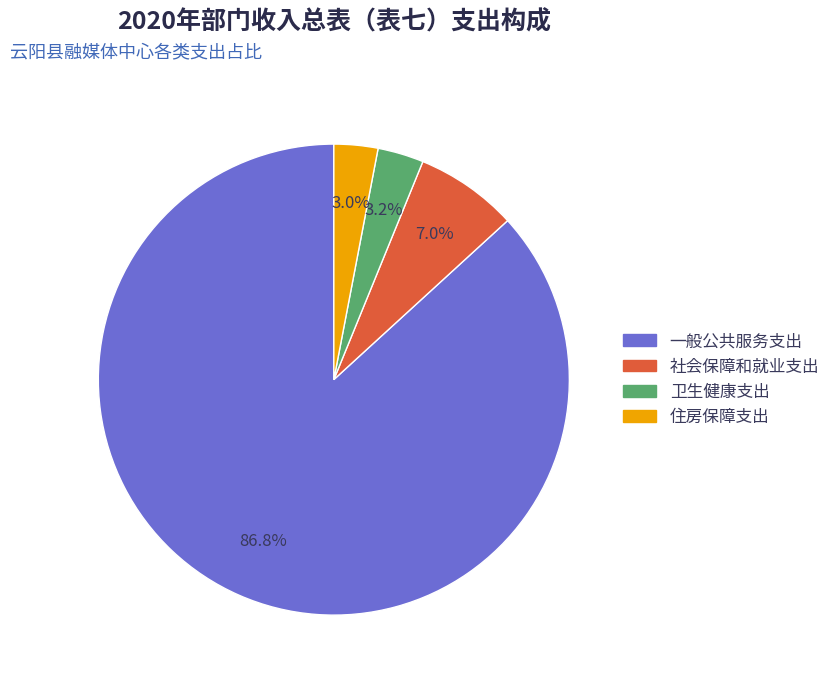

Between 社会保障和就业支出 and 卫生健康支出, which is larger?

社会保障和就业支出